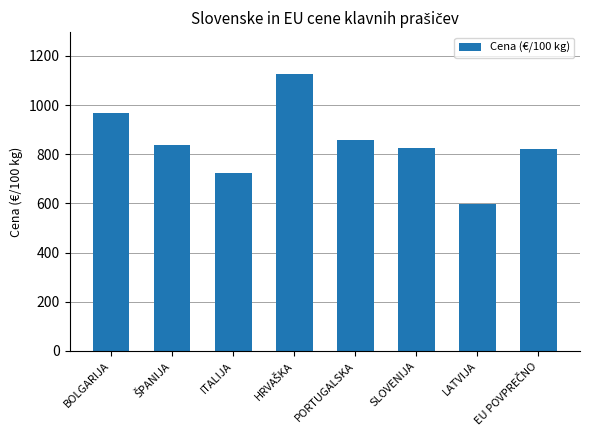

At which category does the chart reach its minimum across all series?

LATVIJA